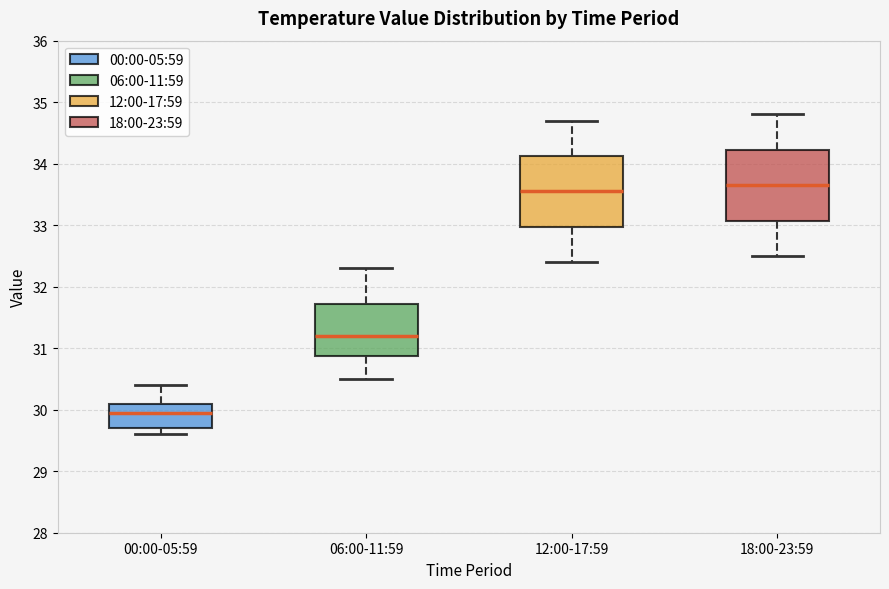

Reading left to right, transcribe this box plot: for each box, give where its median line is, the range the box spans, and where its two whiskers end, as read against the y-axis. The values are not printed on the chart, so give them approximately, as read against the axis.

00:00-05:59: median 30.0, box 29.7 to 30.1, whiskers 29.6 to 30.4
06:00-11:59: median 31.2, box 30.9 to 31.7, whiskers 30.5 to 32.3
12:00-17:59: median 33.6, box 33.0 to 34.1, whiskers 32.4 to 34.7
18:00-23:59: median 33.7, box 33.1 to 34.2, whiskers 32.5 to 34.8